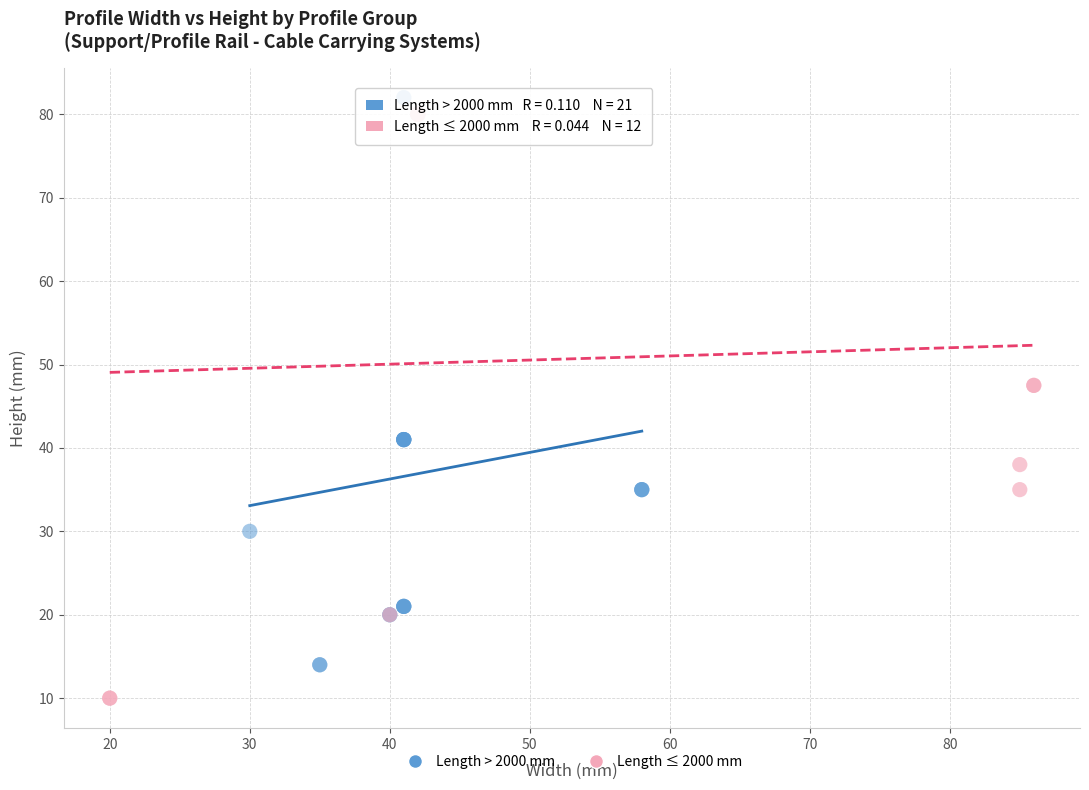

Which series has the widest spread of Y values?

Length ≤ 2000 mm